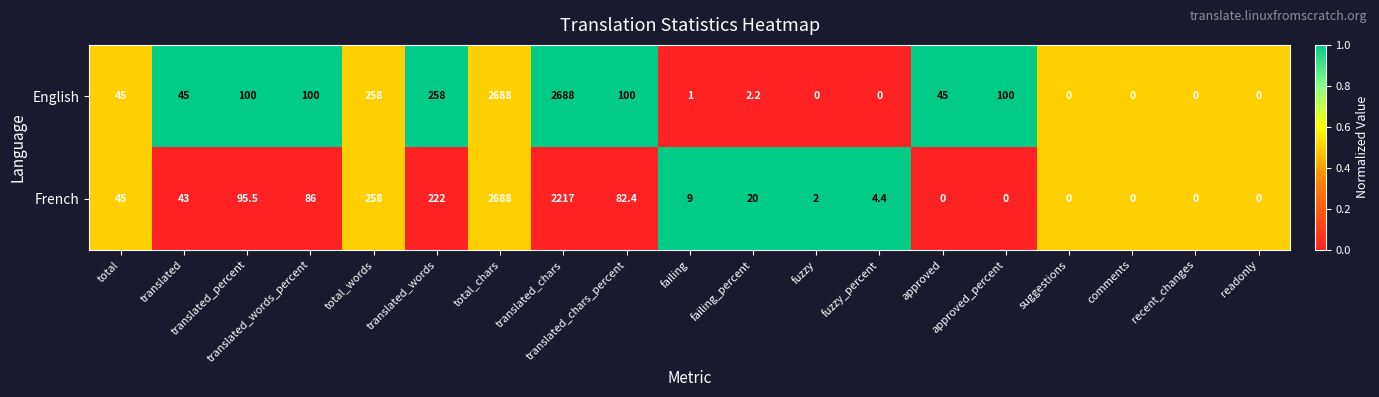

How many data points in French are less than 20?

9